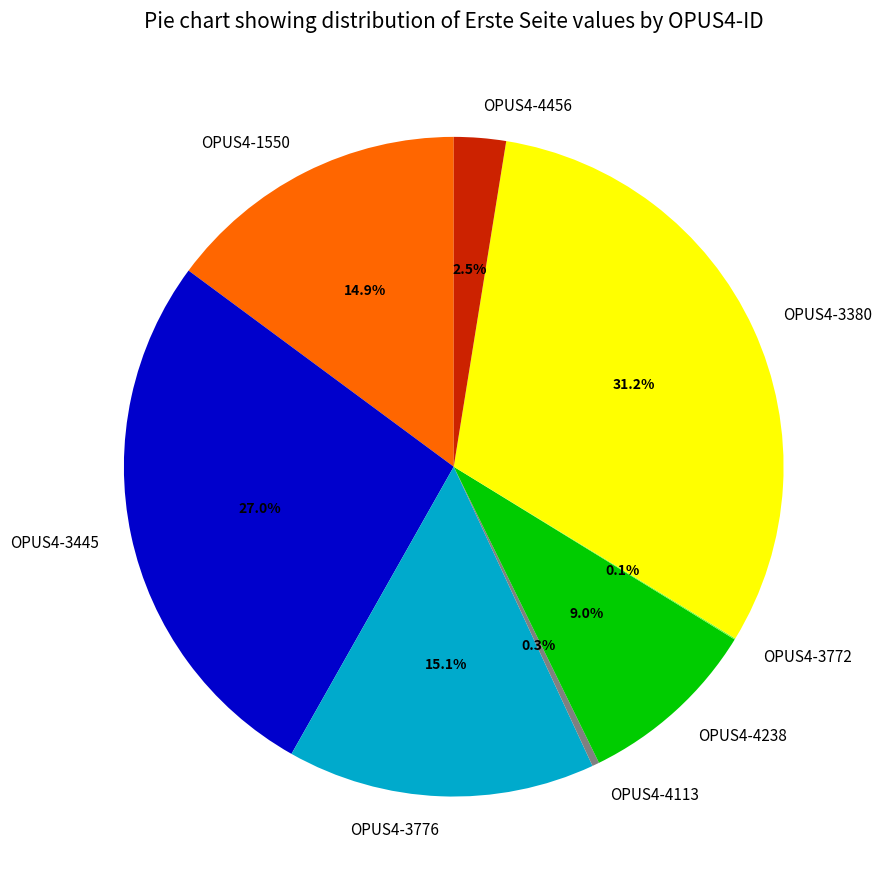

Approximately how many times larger is the value at OPUS4-4456 compared to OPUS4-4113?

7.3